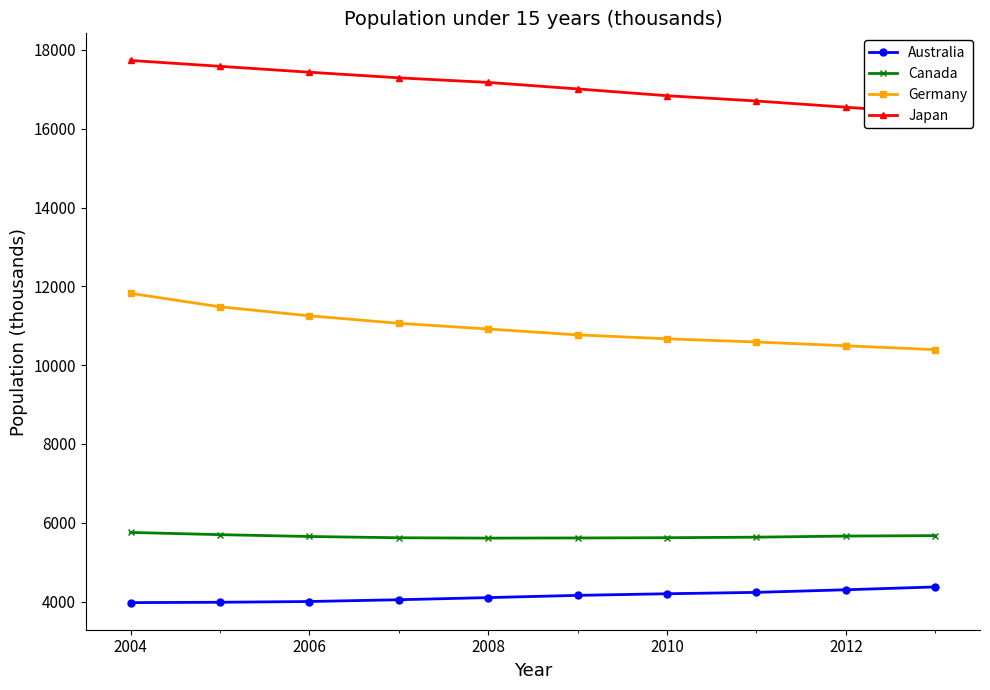

True or false: Germany and Canada cross at least once.

False